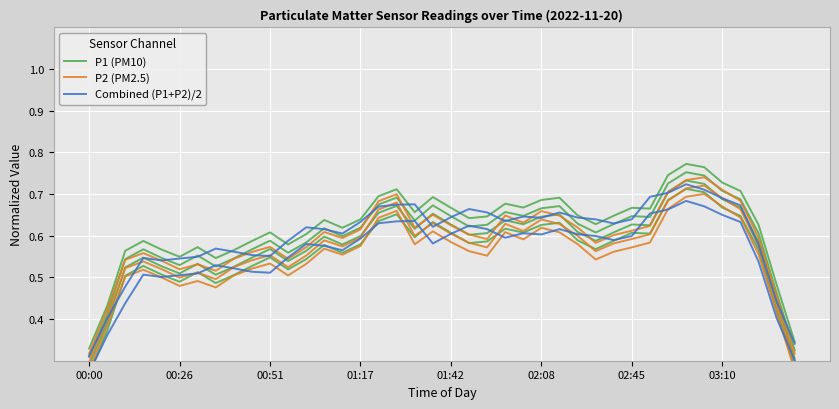

What position from the left is 23?

24